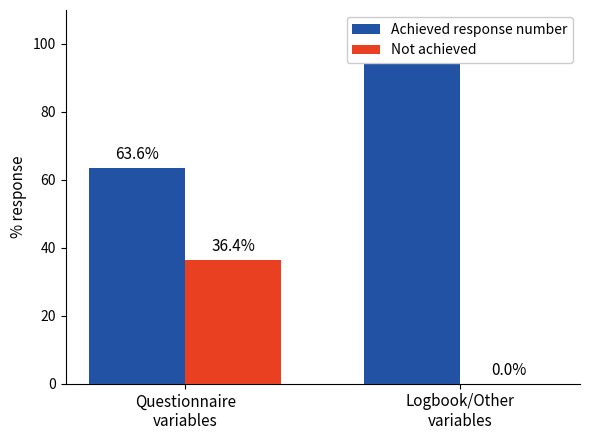

What is the difference between the maximum and minimum values in the Not achieved series?

36.4